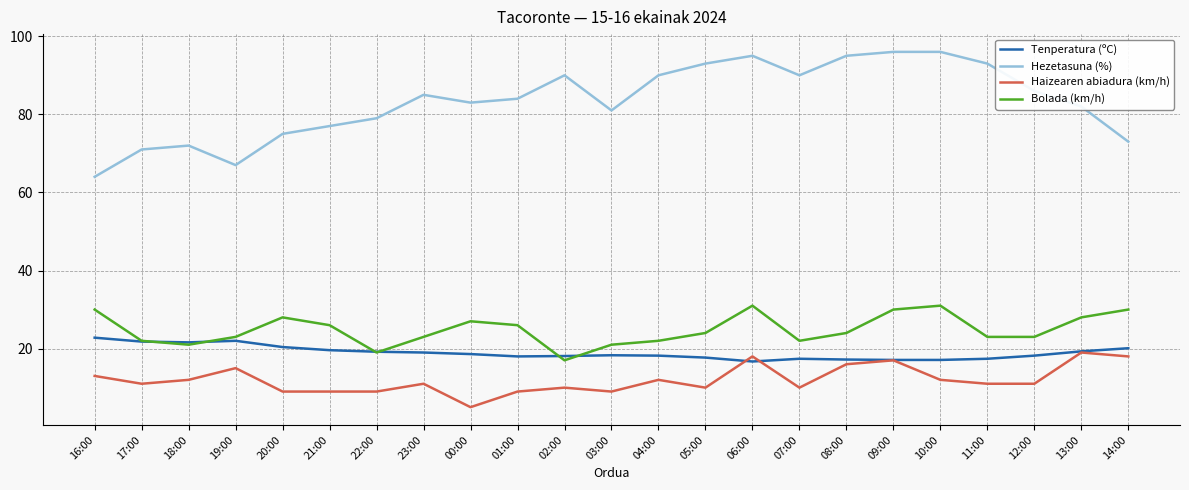

Is the value of Haizearen abiadura (km/h) at 21:00 greater than the value of Tenperatura (ºC) at 09:00?

No